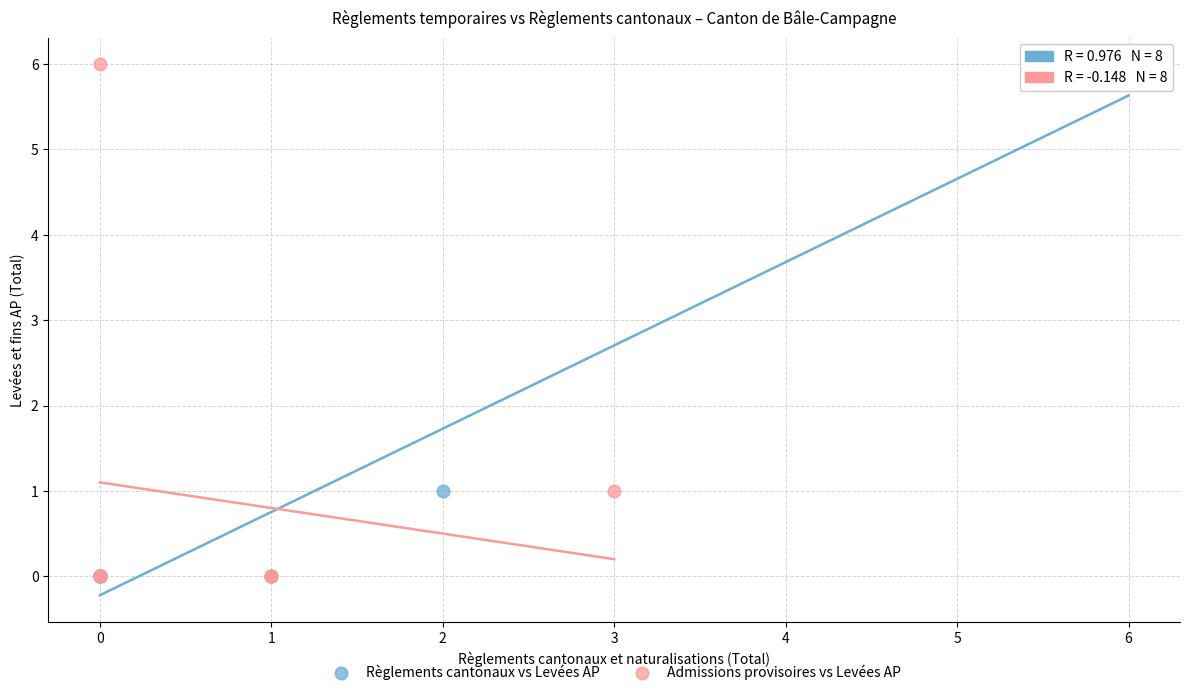

What are all the series names shown in the legend?

Règlements cantonaux vs Levées AP, Admissions provisoires vs Levées AP